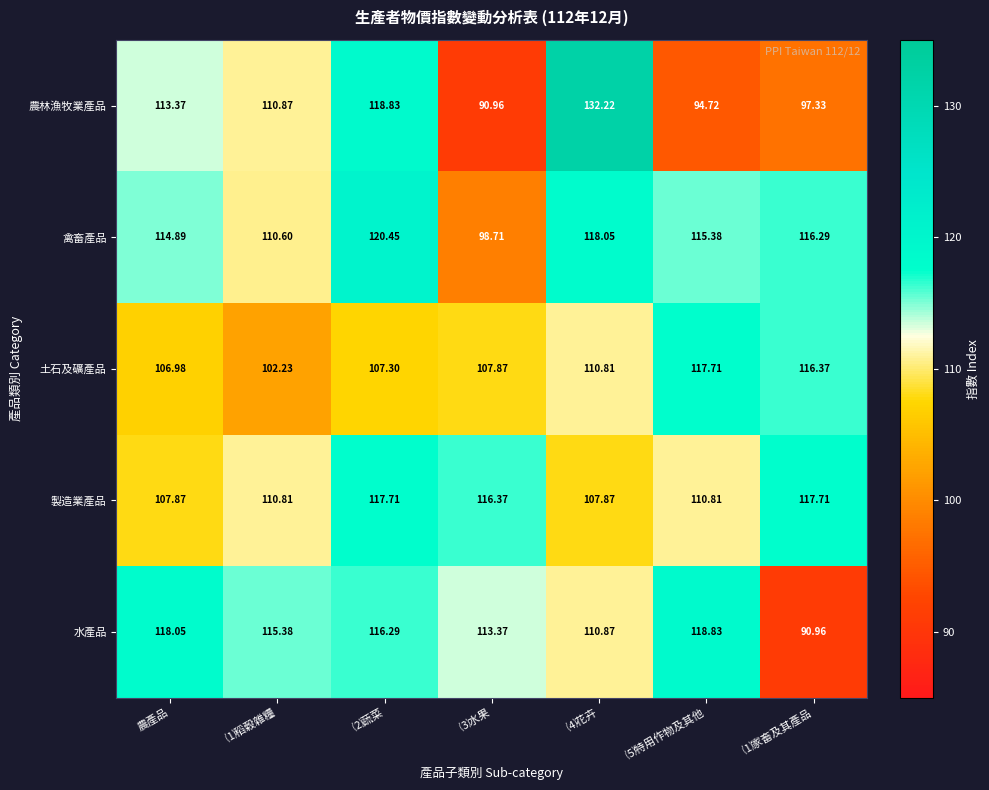

What is the total value across all series at ⑴家畜及其產品?

538.7